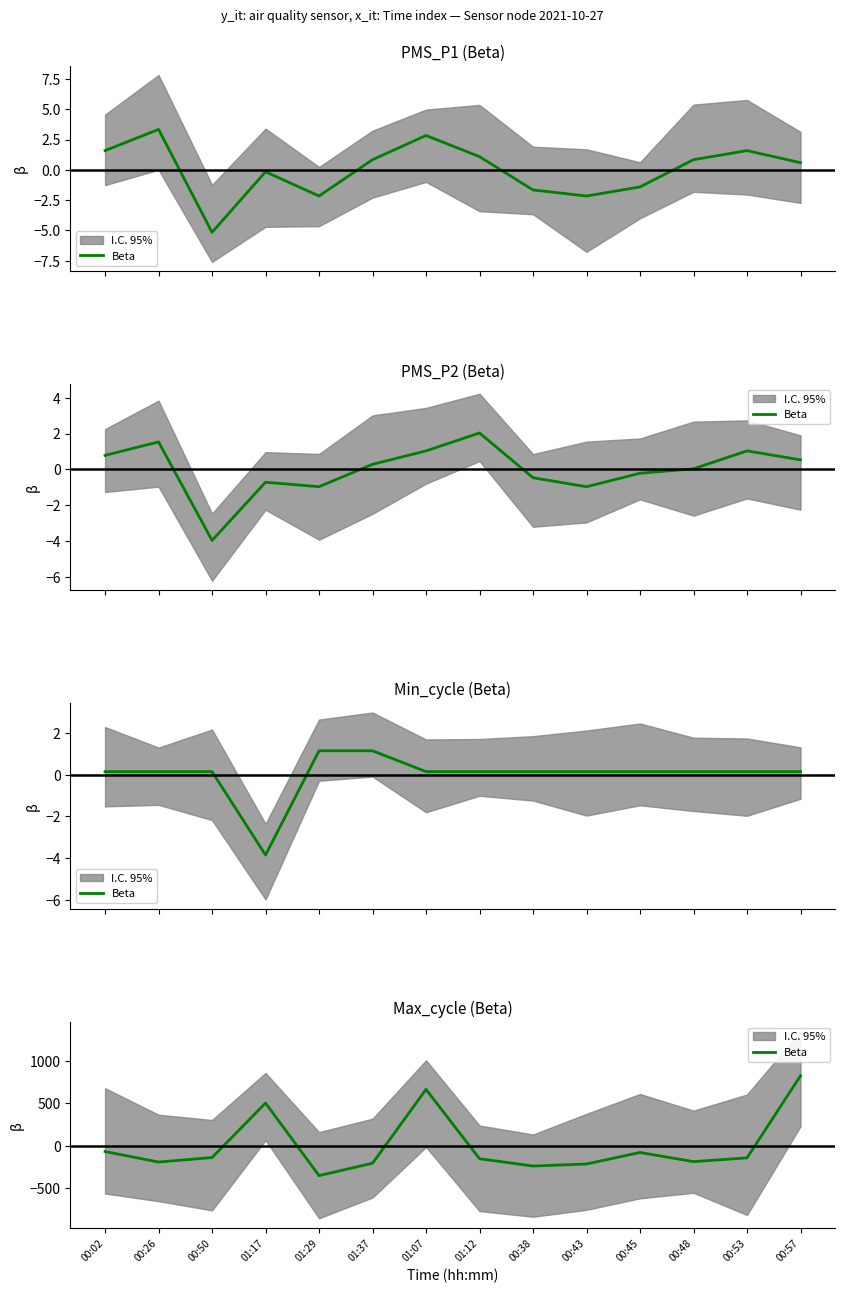

What is the approximate value at 00:50?

-140.6